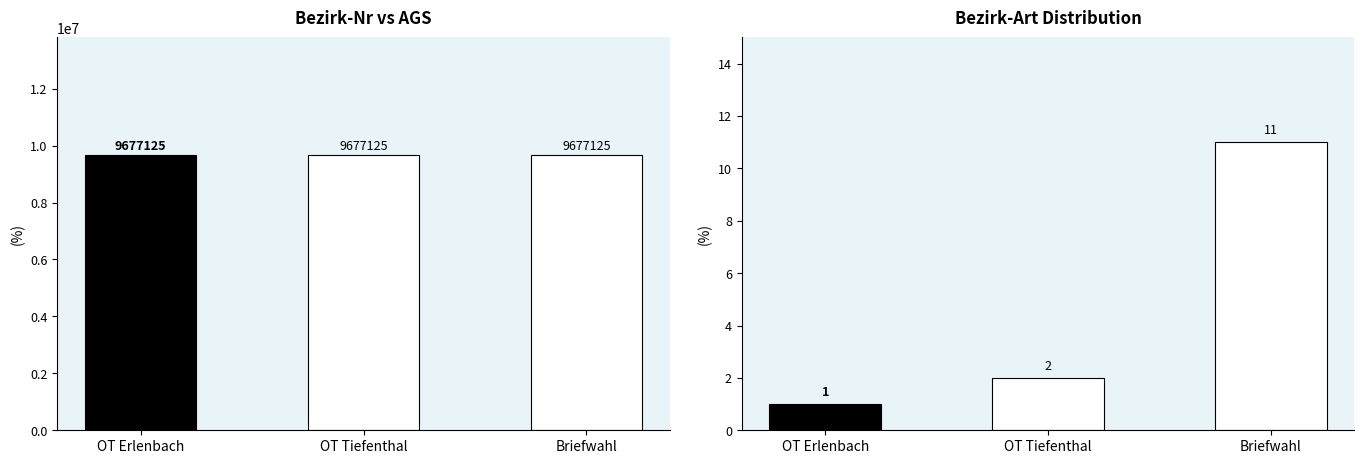

Reading right to left, transcribe all the data shown in this chart.

ags: 9677125	9677125	9677125
Bezirk-Nr: 11	2	1